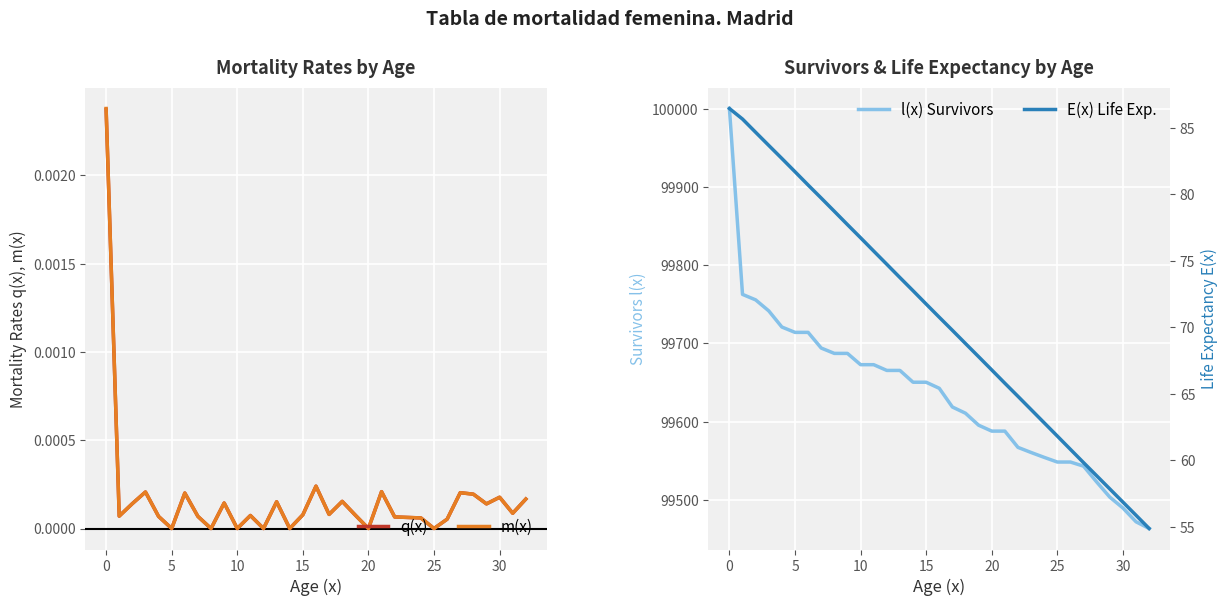

Is the value of m(x) at 32 greater than the value of E(x) Life Exp. at 12?

No